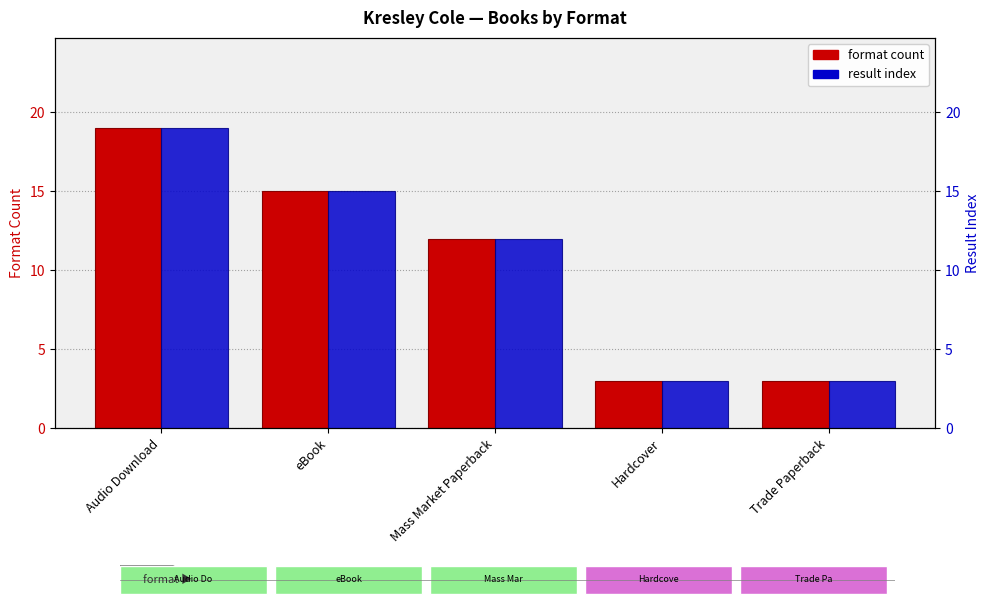

Does the chart contain any negative values?

No